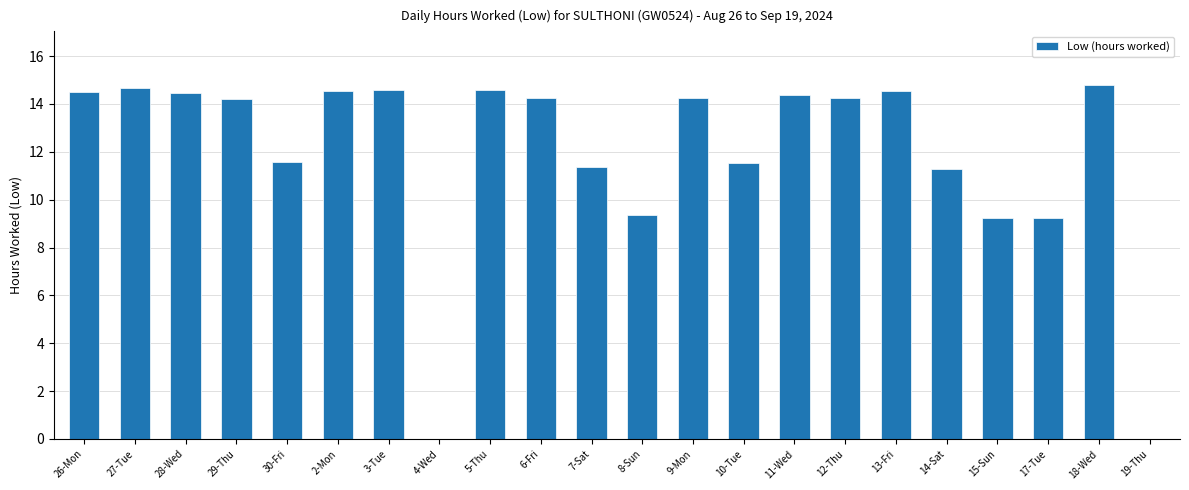

How many values exceed 14?

13